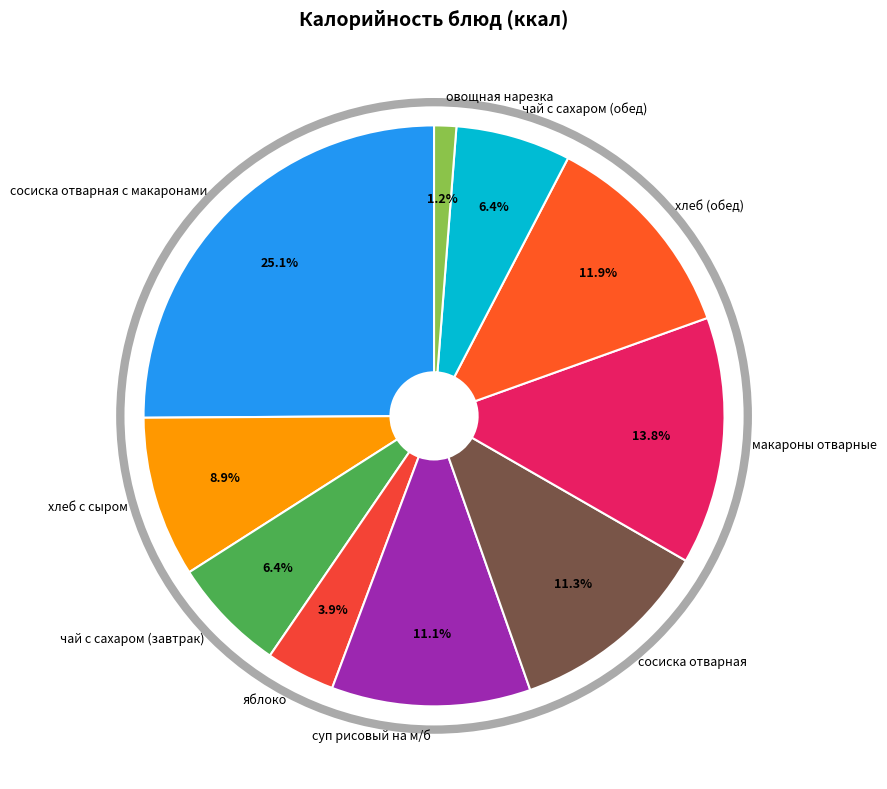

What percentage is the сосиска отварная slice, to the nearest percent?

11%